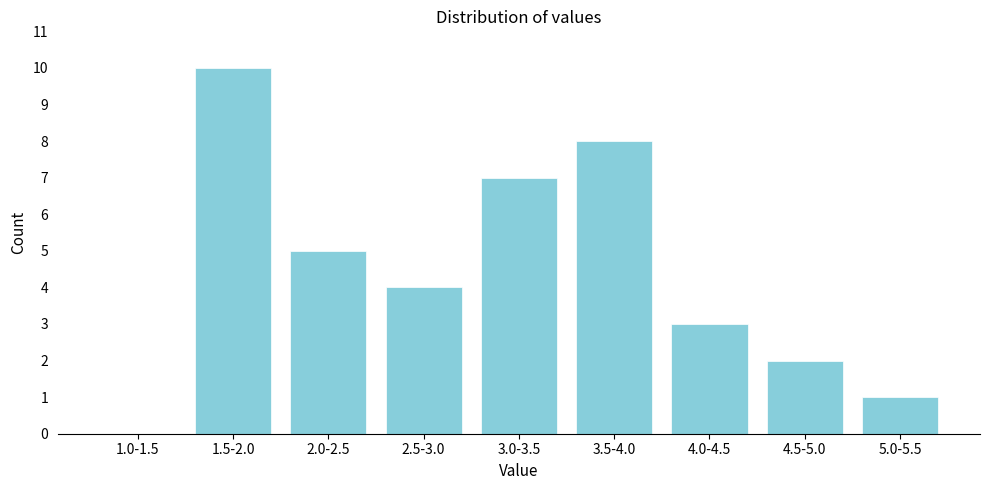

Reading left to right, extract all data points from this chart.

1.0-1.5=0	1.5-2.0=10	2.0-2.5=5	2.5-3.0=4	3.0-3.5=7	3.5-4.0=8	4.0-4.5=3	4.5-5.0=2	5.0-5.5=1